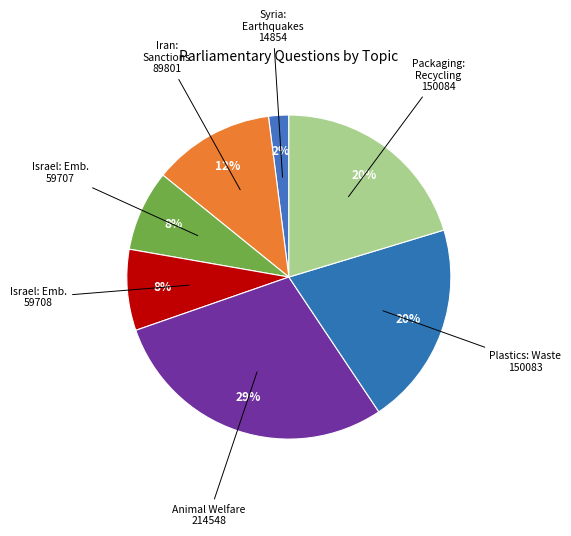

Rank the categories by value from lowest to highest.

Syria: Earthquakes
(14854), Israel: Embassies
(59707), Israel: Embassies
(59708), Iran: Sanctions
(89801), Plastics: Waste
(150083), Packaging: Recycling
(150084), Animal Welfare
(214548)